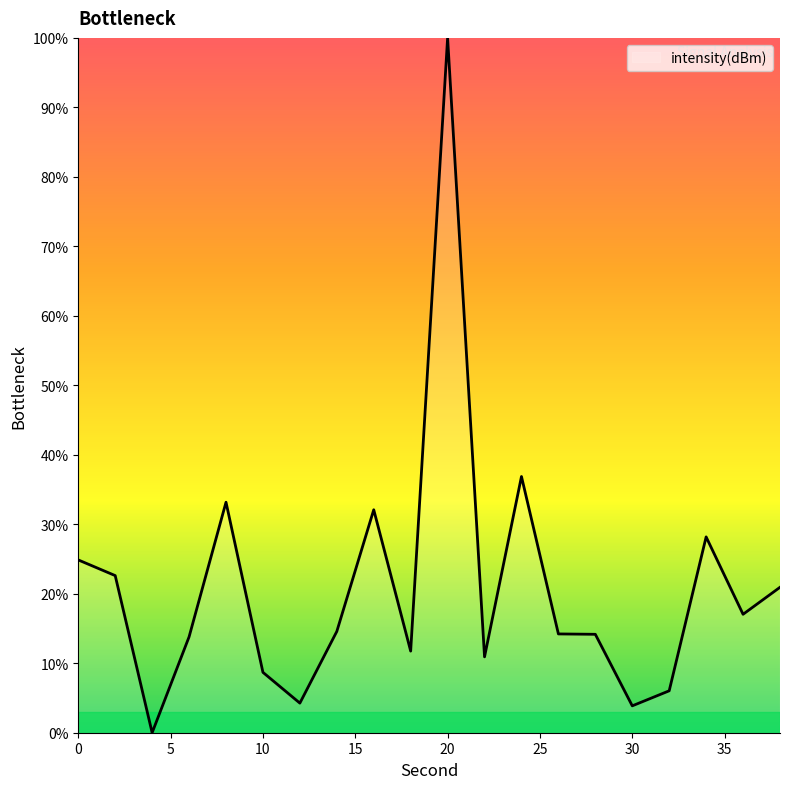

What is the greatest value displayed?

100.0